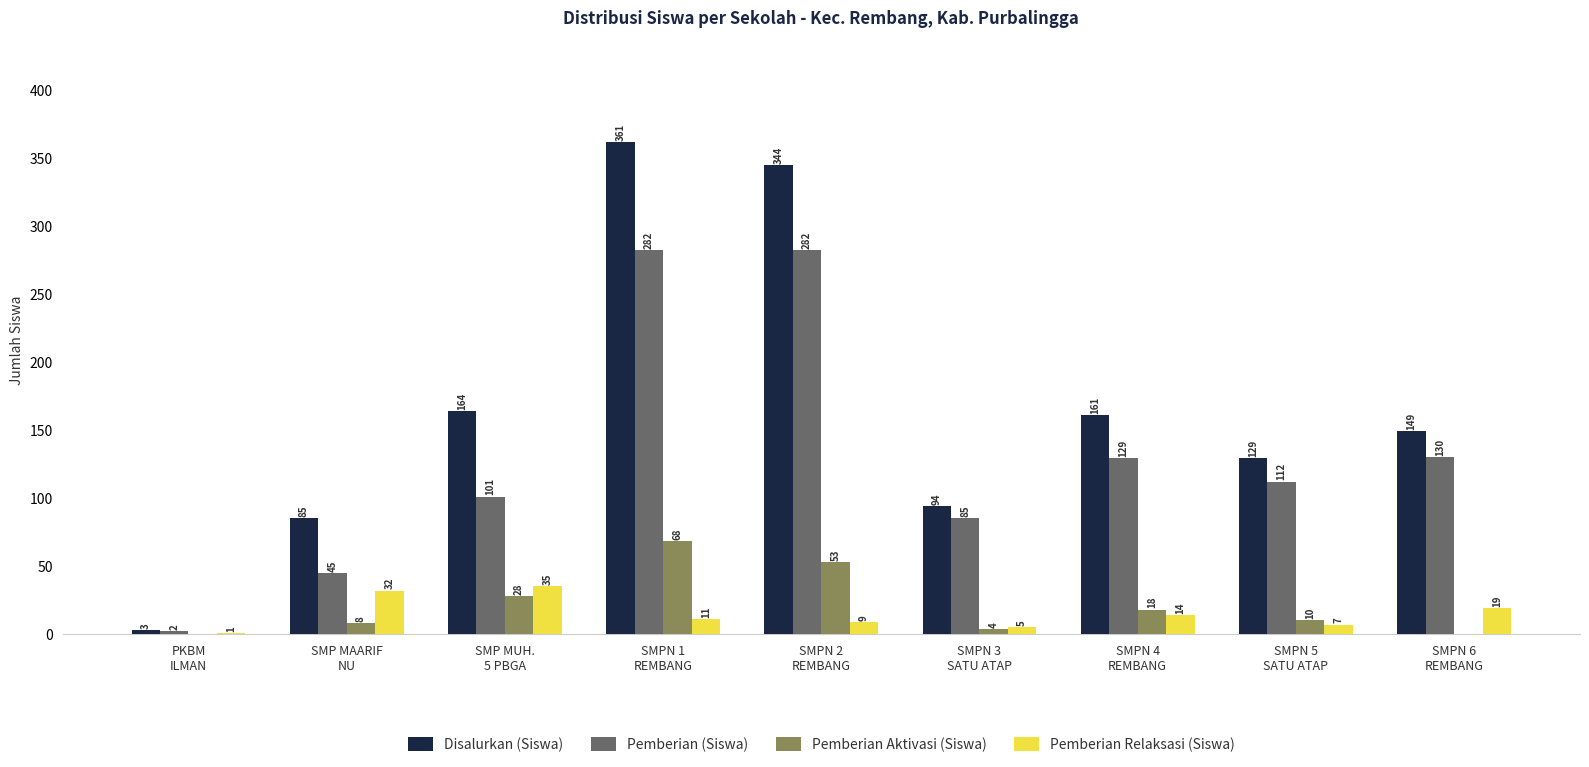

The value of Pemberian (Siswa) at SMPN 4
REMBANG is 129. True or false?

True